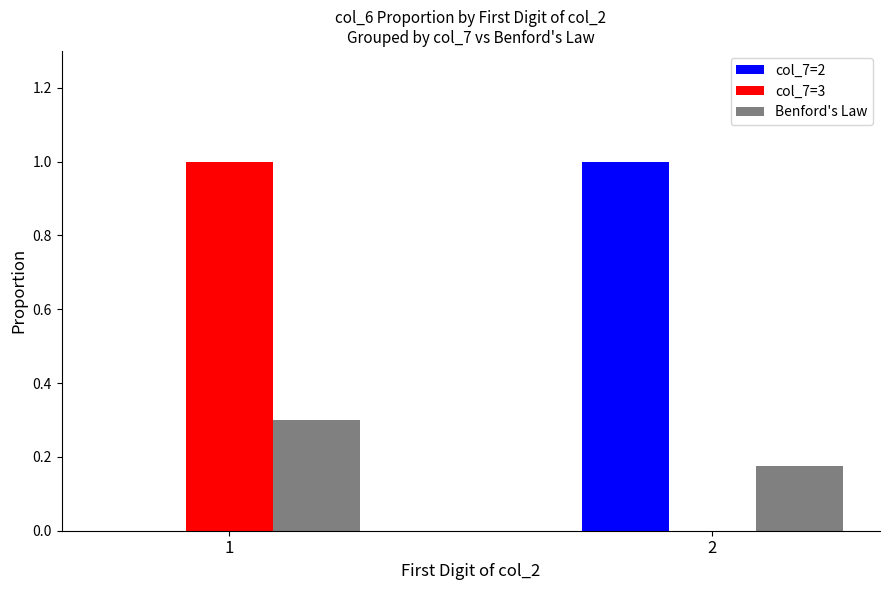

True or false: col_7=3 has a value of 1.0 at 1.

True